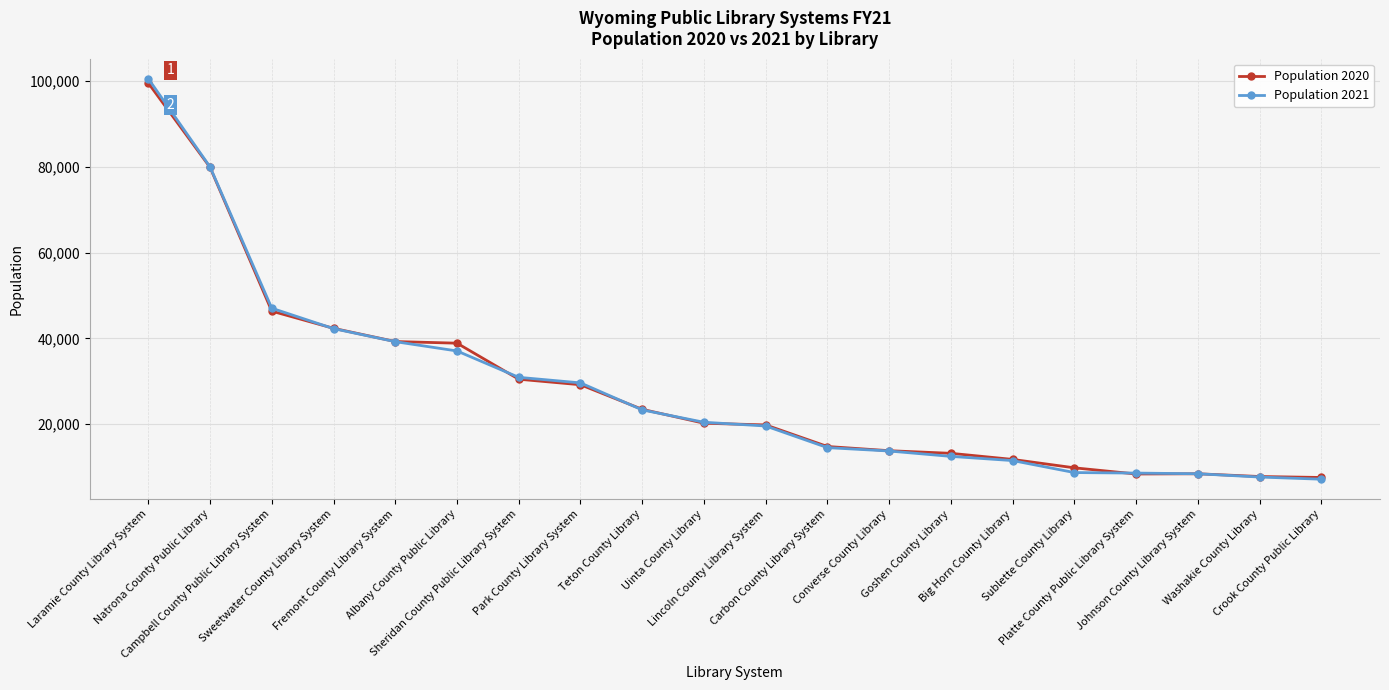

What is the minimum value shown in the chart?

7181